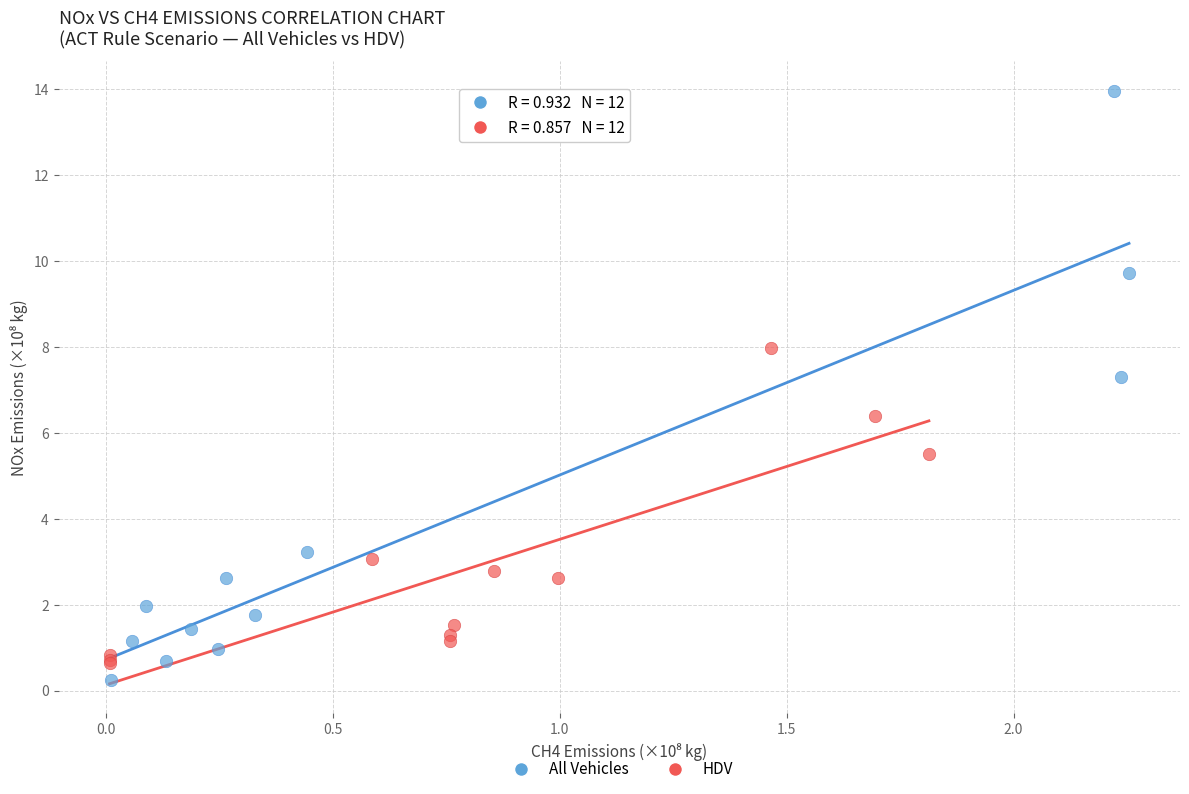

Which series has the largest Y range (max minus min)?

All Vehicles